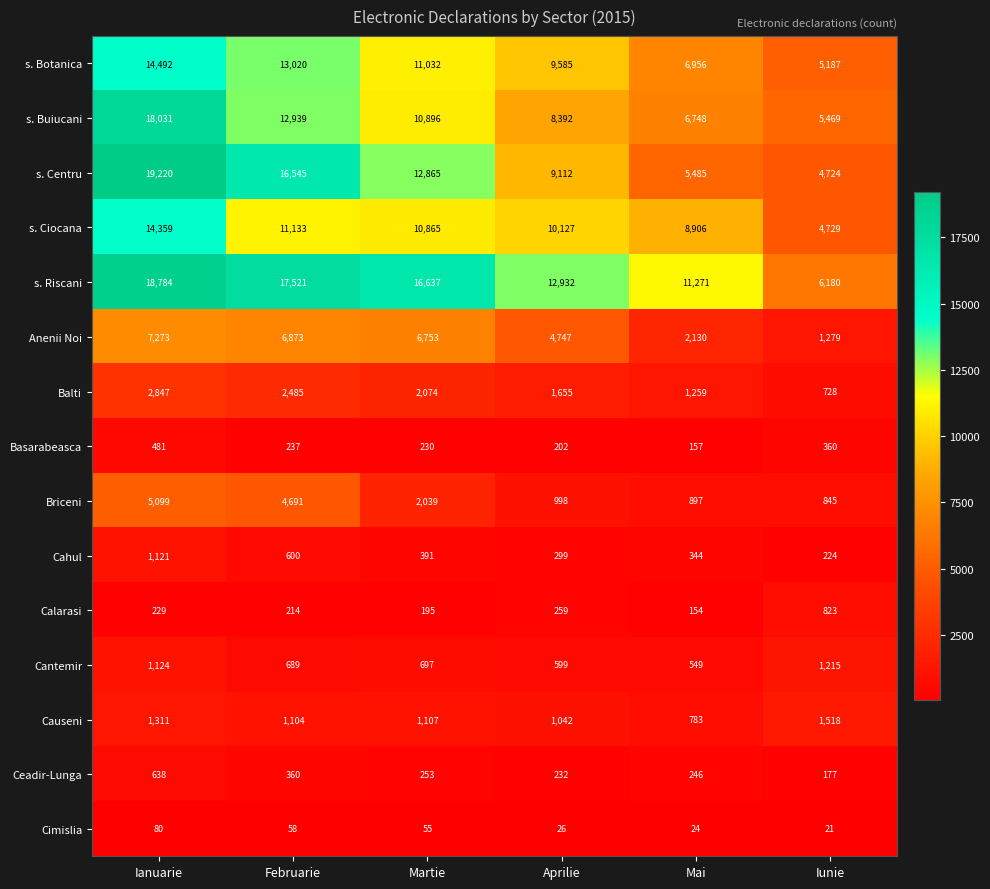

What is the greatest value displayed?

19220